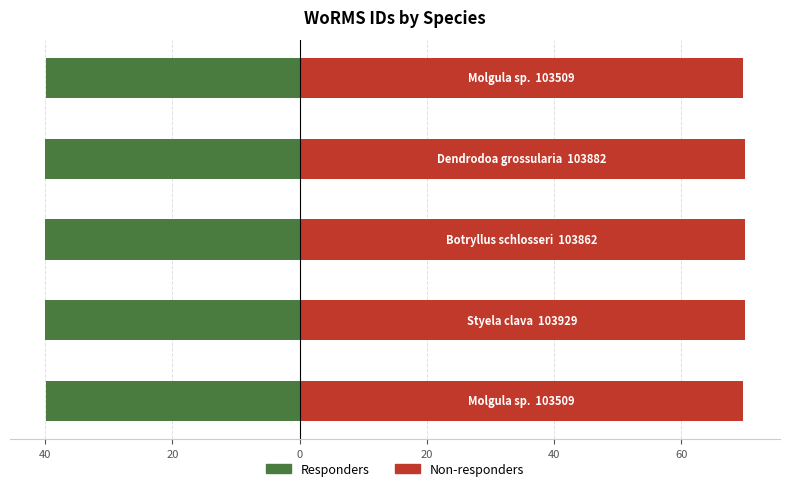

Reading left to right, what are all the values shown in this chart?

Responders: 60=-39.8	40=-40.0	20=-40.0	0=-40.0	20=-39.8
Non-responders: 60=69.7	40=70.0	20=70.0	0=70.0	20=69.7